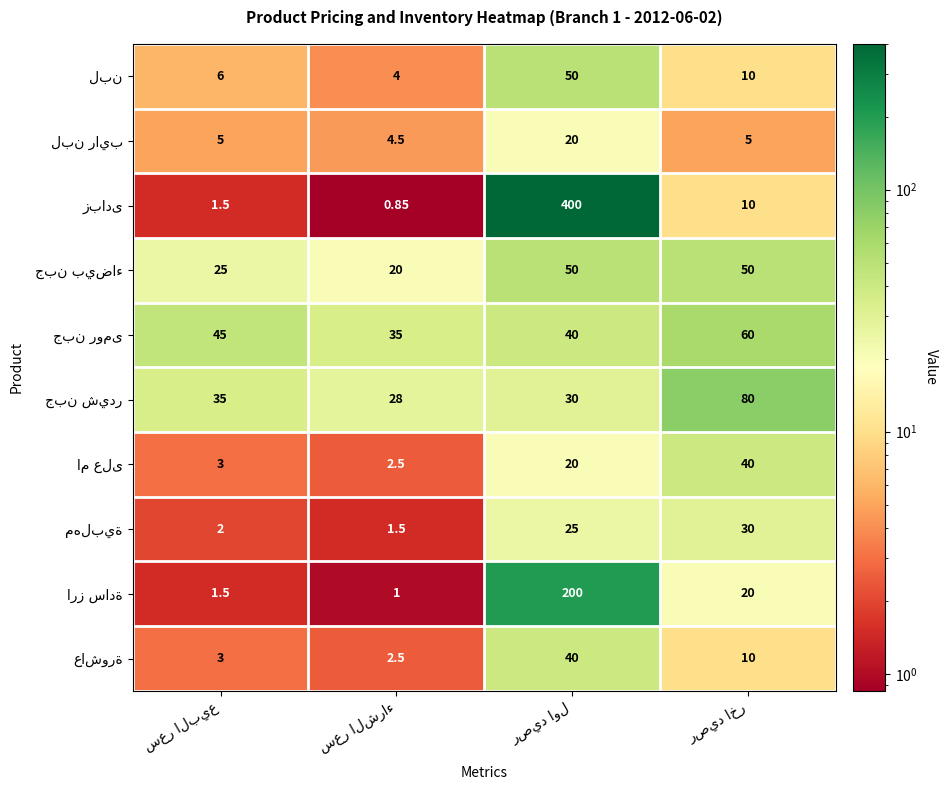

Rank the categories by جبن شيدر value from lowest to highest.

سعر الشراء, رصيد اول, سعر البيع, رصيد اخر